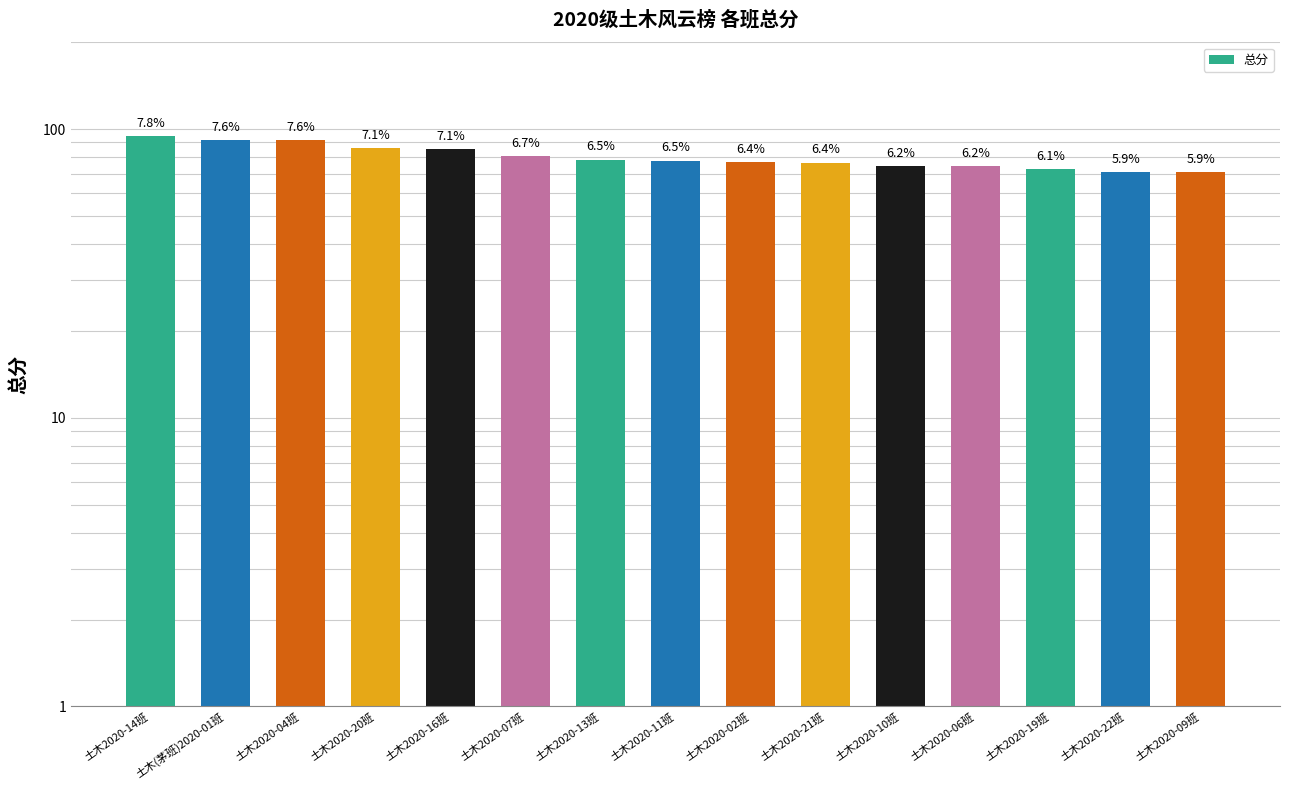

The value at 土木2020-11班 is 117.8. True or false?

False